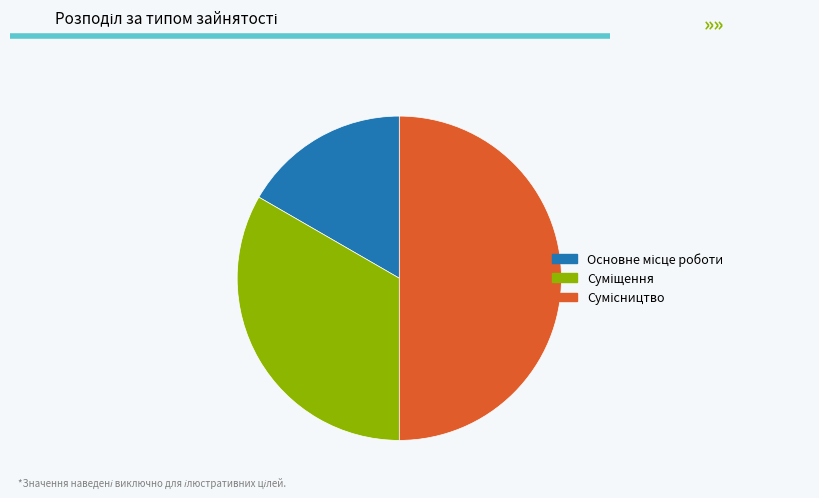

How many slices are in this pie chart?

3